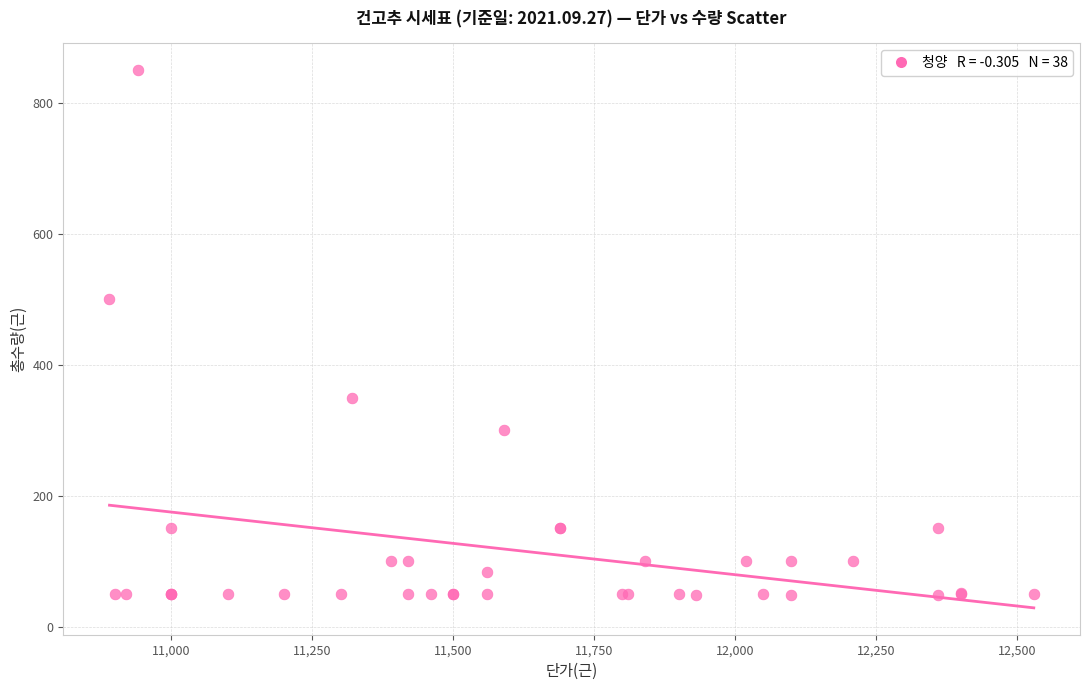

What Y value in the scatter plot is closest to 449?

500.0